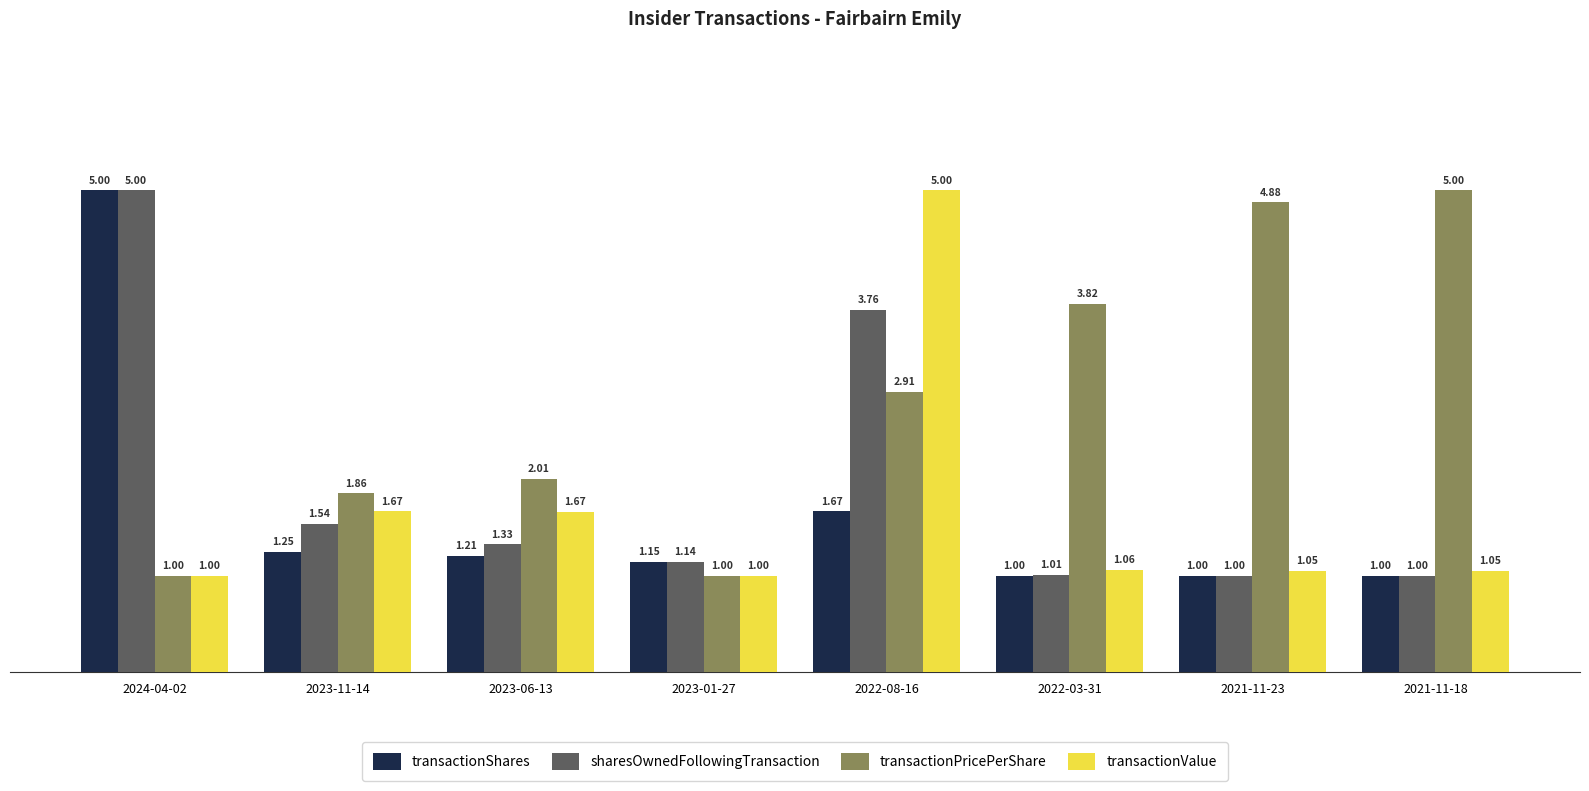

How many bars are there in total?

32